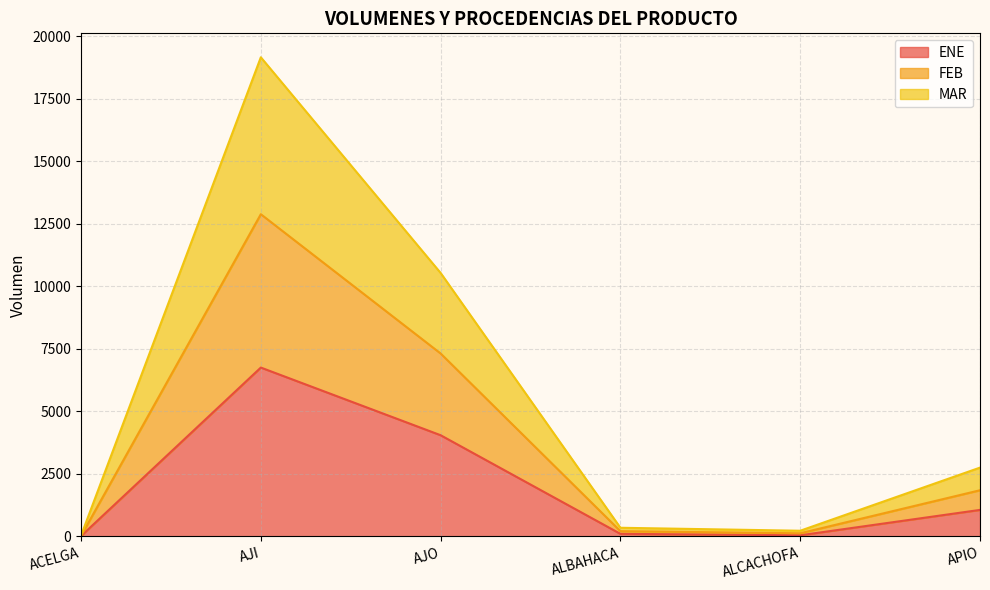

Does the chart display data point markers on the line(s)?

No